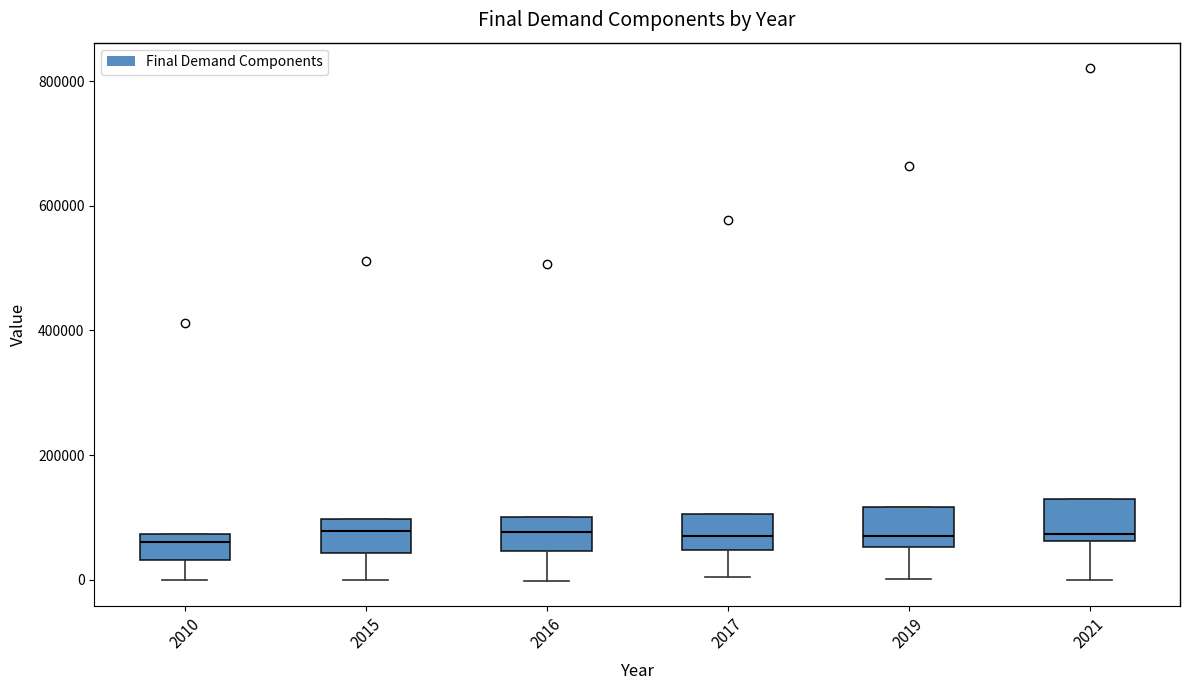

Reading left to right, transcribe this box plot: for each box, give where its median line is, the range the box spans, and where its two whiskers end, as read against the y-axis. The values are not printed on the chart, so give them approximately, as read against the axis.

2010: median 60000, box 40000 to 80000, whiskers 0 to 80000
2015: median 80000, box 40000 to 100000, whiskers 0 to 100000
2016: median 80000, box 40000 to 100000, whiskers 0 to 100000
2017: median 60000, box 40000 to 100000, whiskers 0 to 100000
2019: median 80000, box 60000 to 120000, whiskers 0 to 120000
2021: median 80000, box 60000 to 120000, whiskers 0 to 120000